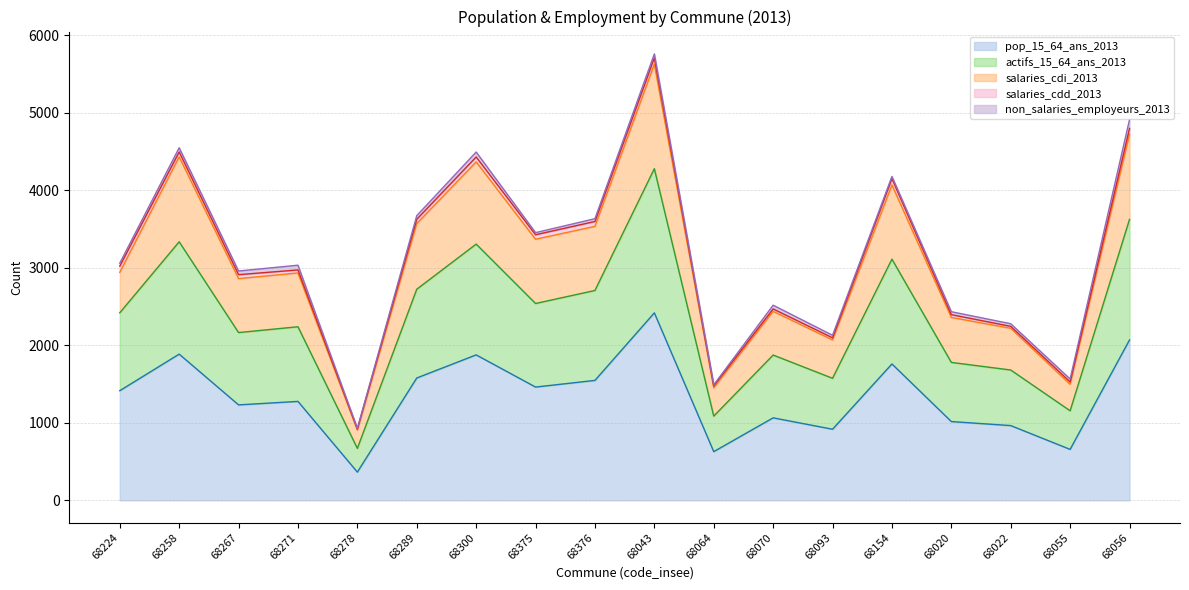

How many values in the actifs_15_64_ans_2013 series are below 2419?

9